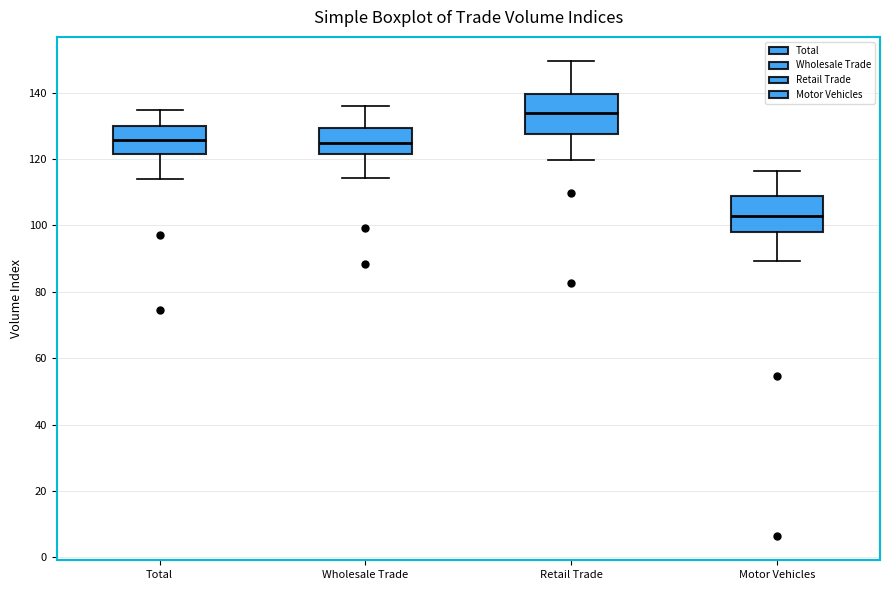

Where is the lower edge of the box for Motor Vehicles on the y-axis? The values are not printed on the chart, so give them approximately, as read against the axis.

98